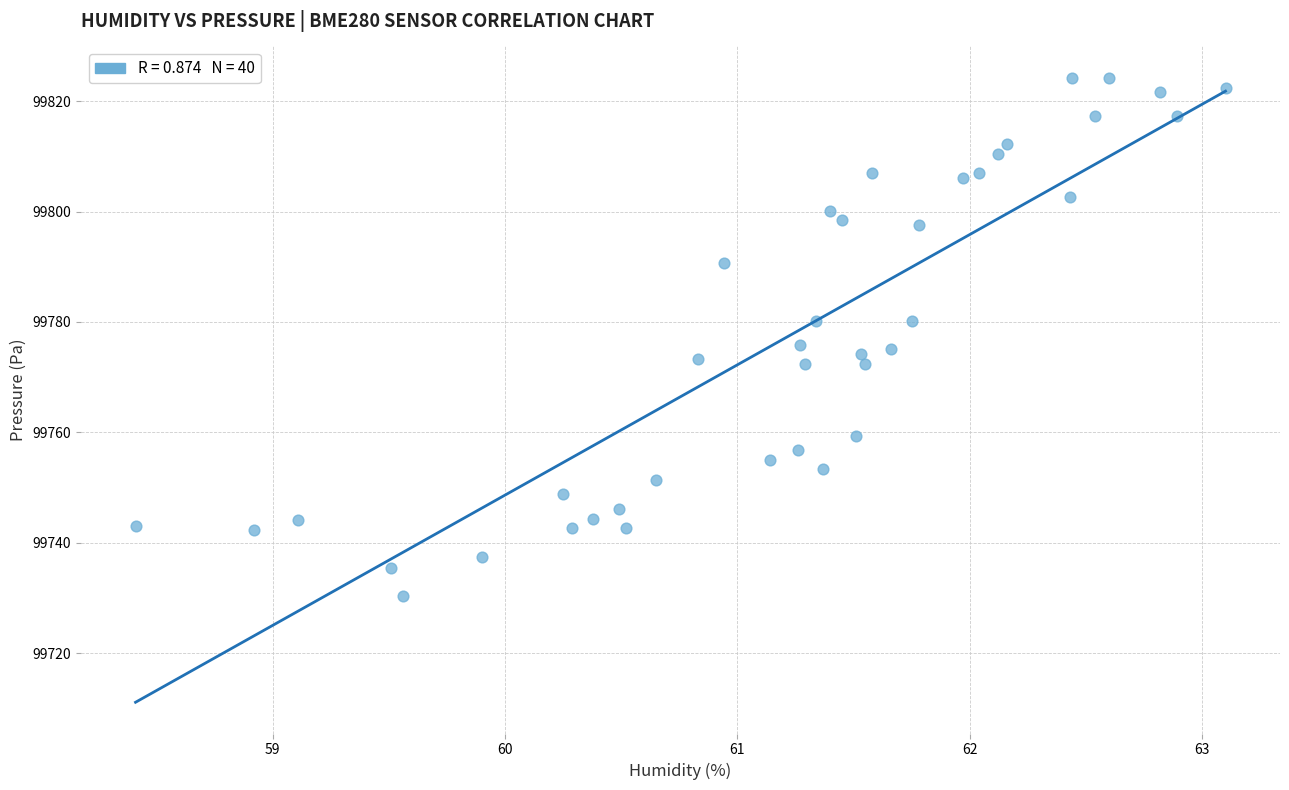

What is the range of Y values (max minus min)?

93.9